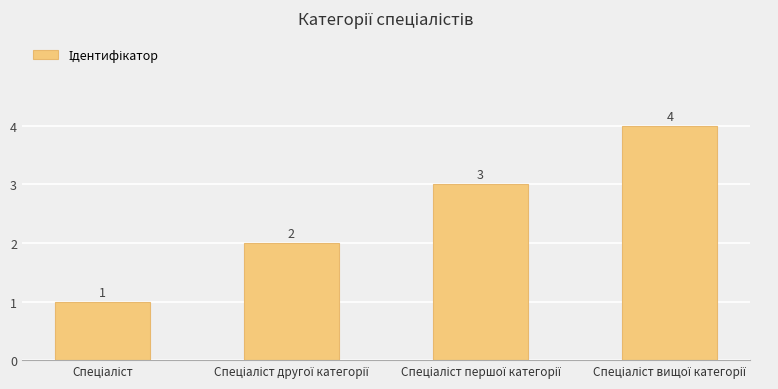

Reading left to right, transcribe all the data shown in this chart.

1	2	3	4